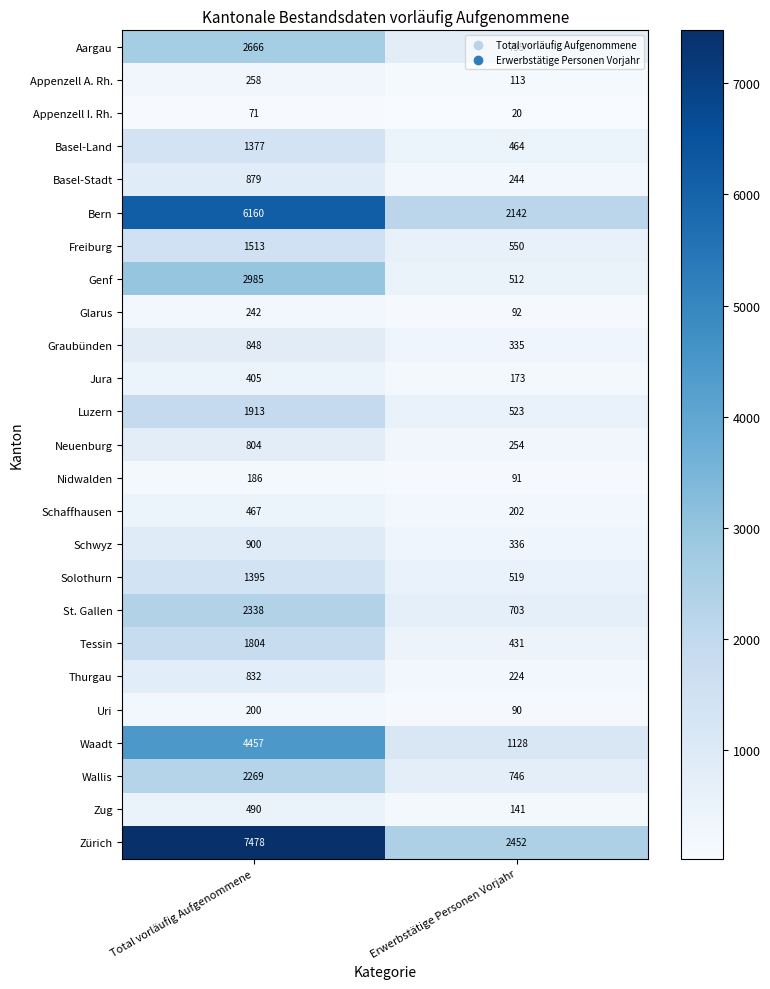

What is the spread (max minus min) of values at Total vorläufig Aufgenommene?

7407